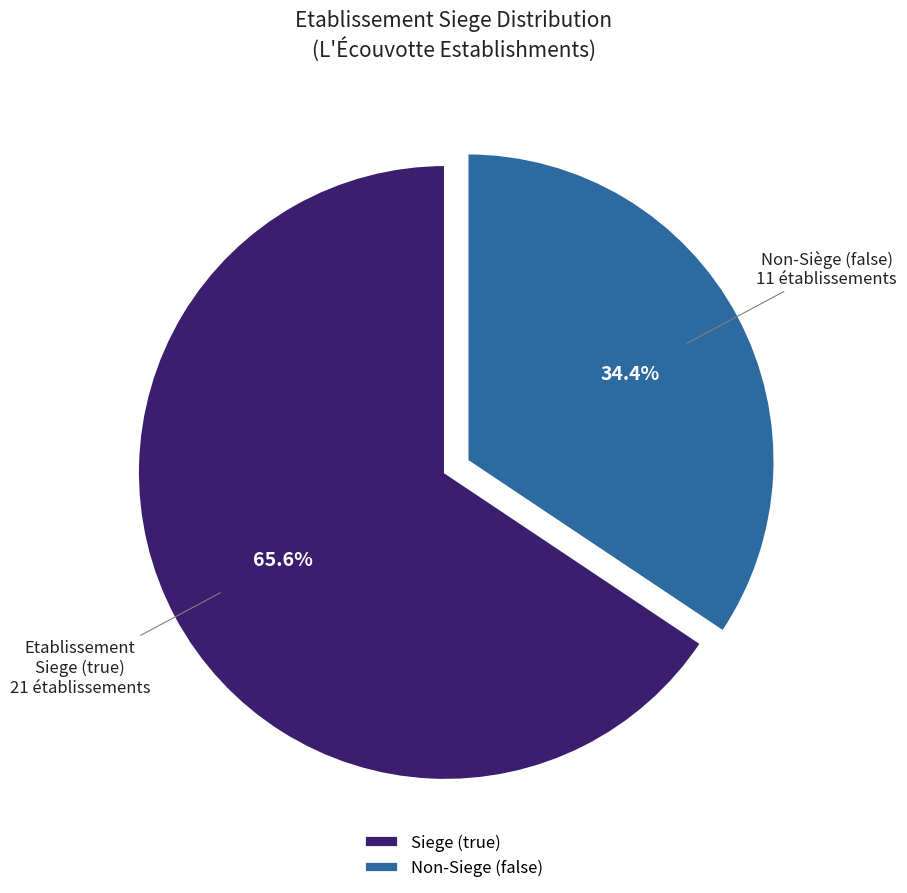

Which slice represents more than half of the pie?

Siege (true)